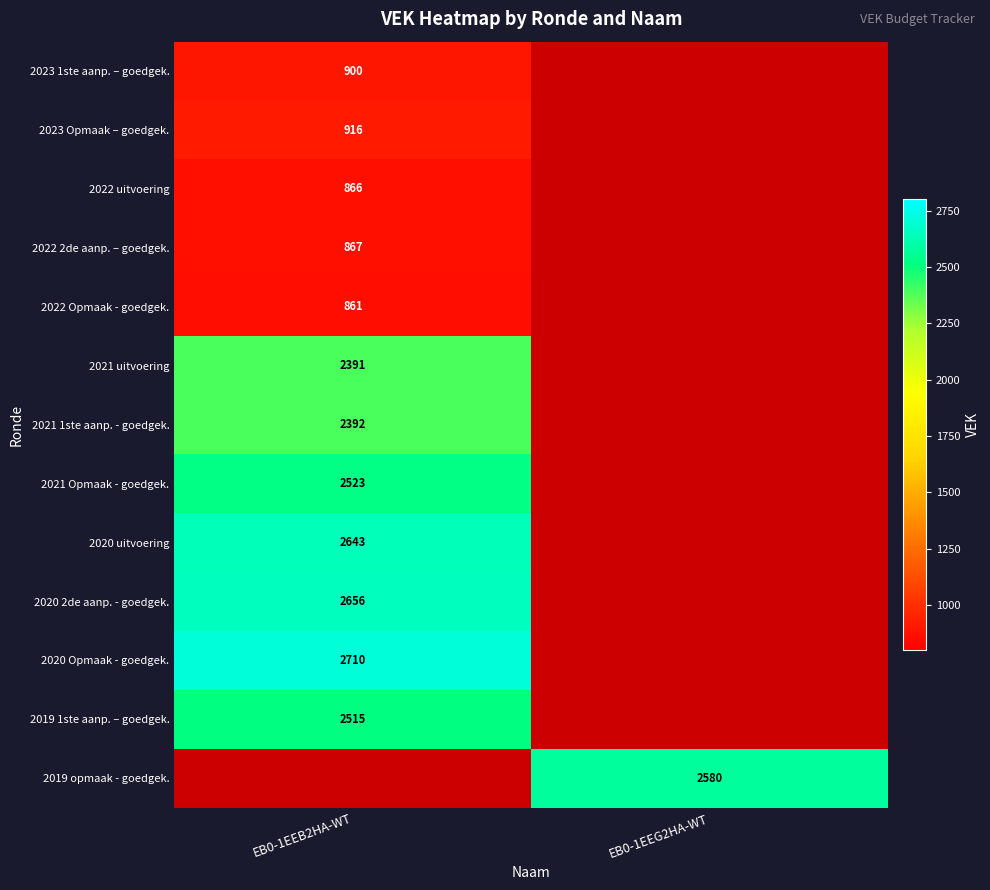

True or false: 2021 Opmaak - goedgek. has a value of 708.7 at EB0-1EEB2HA-WT.

False